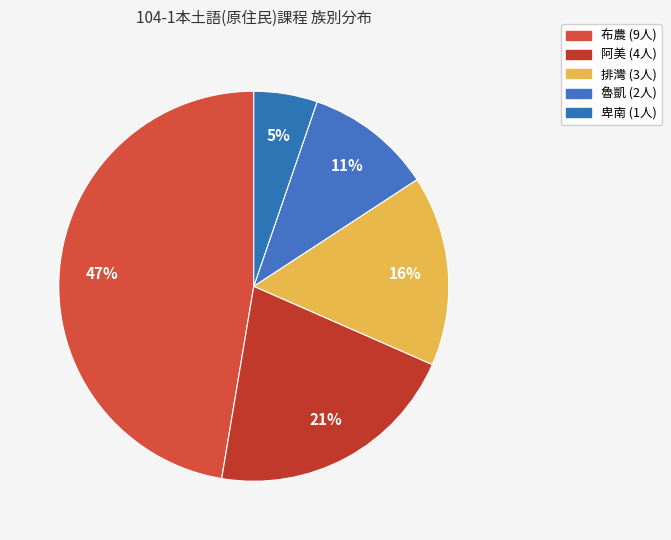

The 卑南 slice represents 1% of the pie. True or false?

False